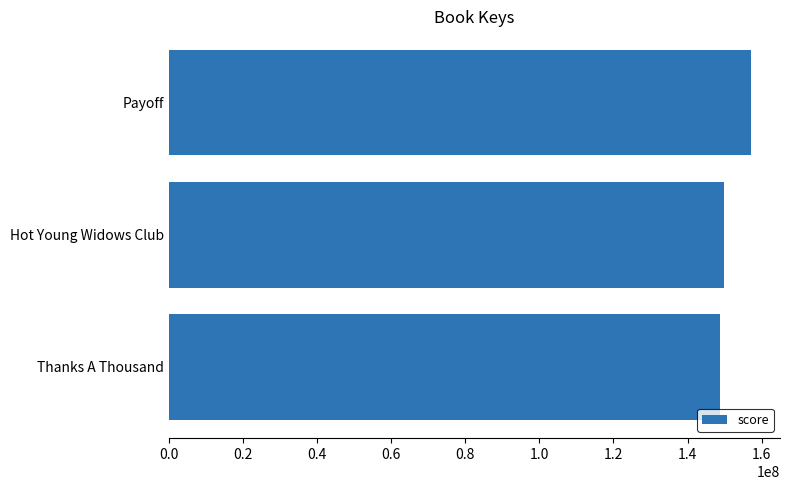

Reading top to bottom, extract all data points from this chart.

157115119	149902558	148754656